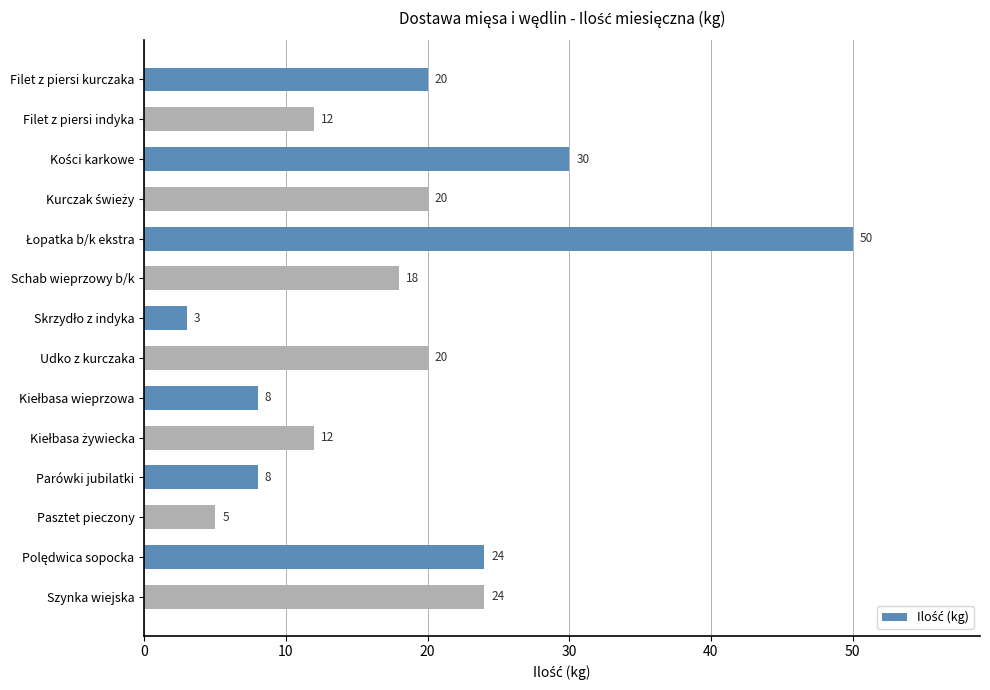

Reading bottom to top, list all the values displayed in this chart.

24	24	5	8	12	8	20	3	18	50	20	30	12	20